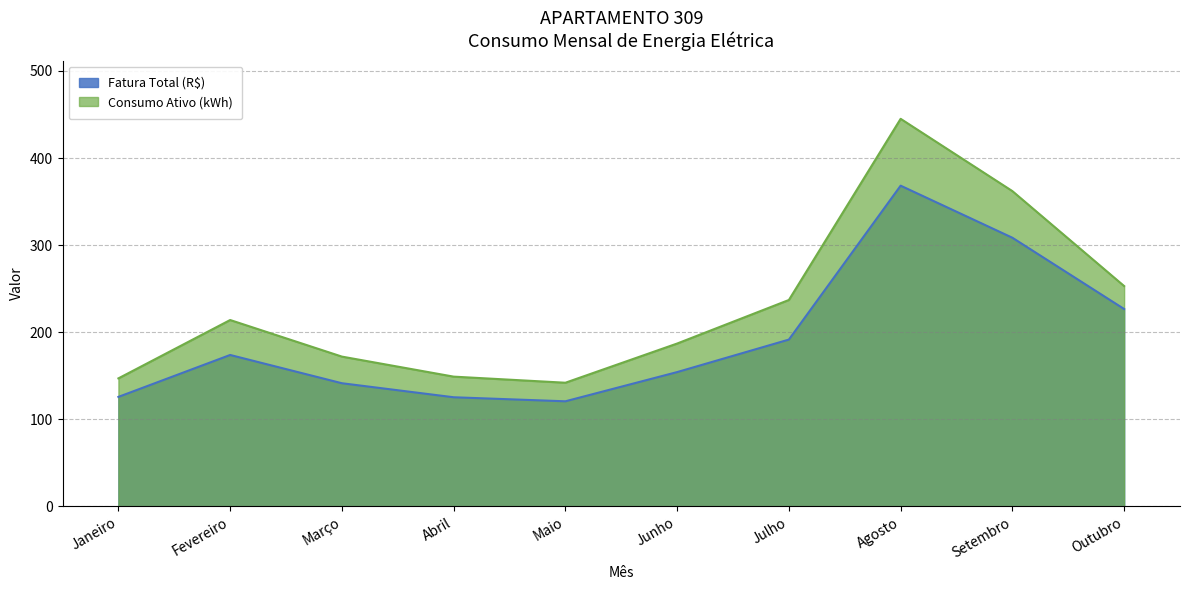

Reading right to left, transcribe all the data shown in this chart.

Fatura Total (R$): 226.6	308.5	368.2	191.5	154.2	120.7	125.3	141.4	173.9	125.7
Consumo Ativo (kWh): 253.0	362.0	445.0	237.0	187.0	142.0	149.0	172.0	214.0	147.0